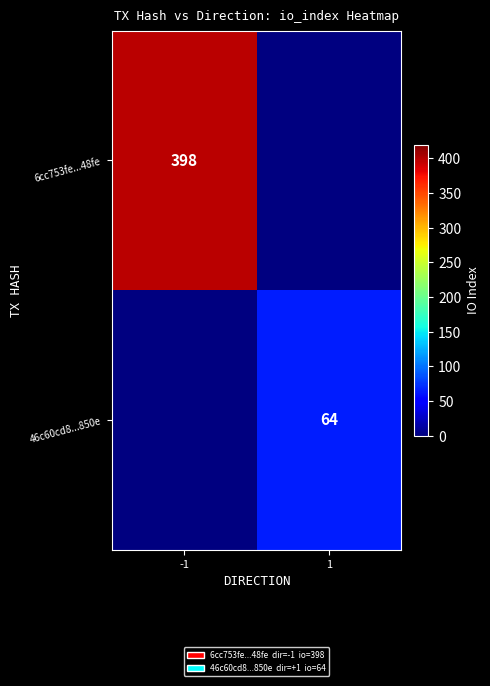

Is the value of 46c60cd8...850e at 1 greater than the value of 6cc753fe...48fe at -1?

No